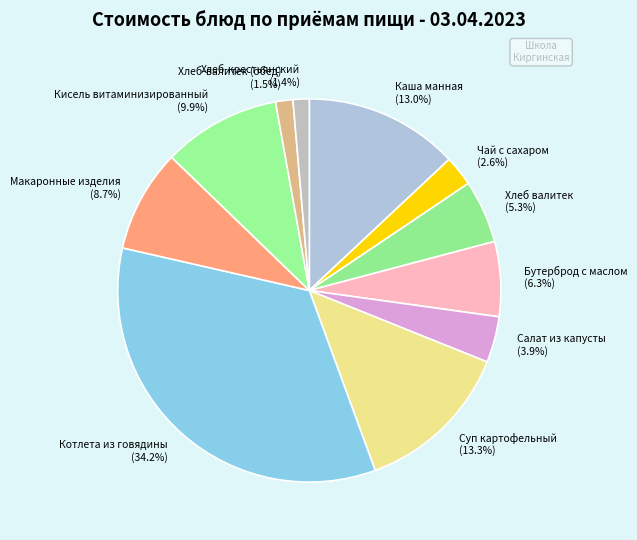

Which has a higher value, Хлеб валитек or Бутерброд с маслом?

Бутерброд с маслом